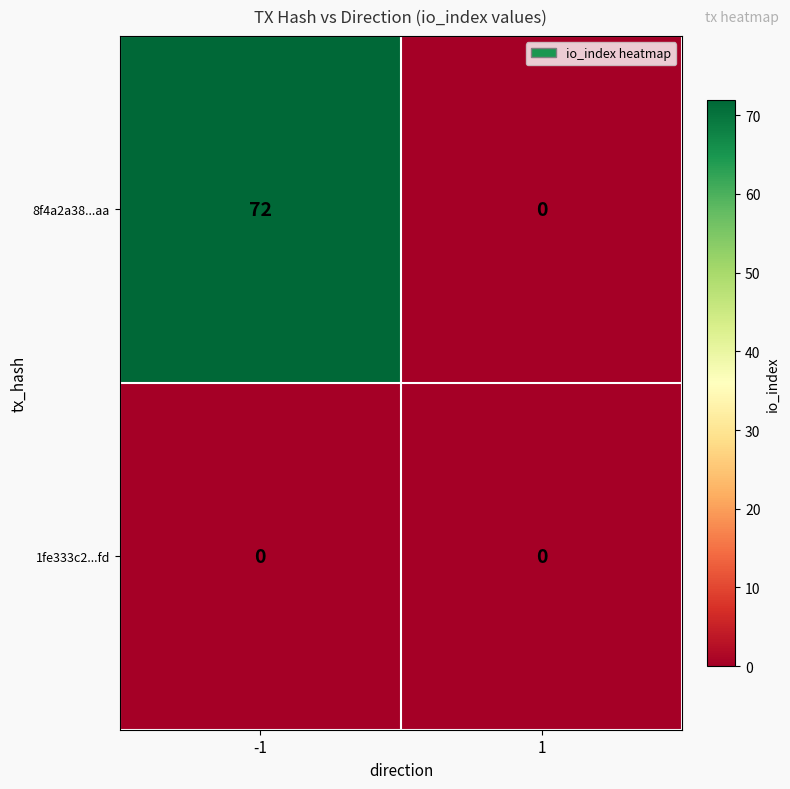

Which series has the largest total across all categories?

8f4a2a38...aa